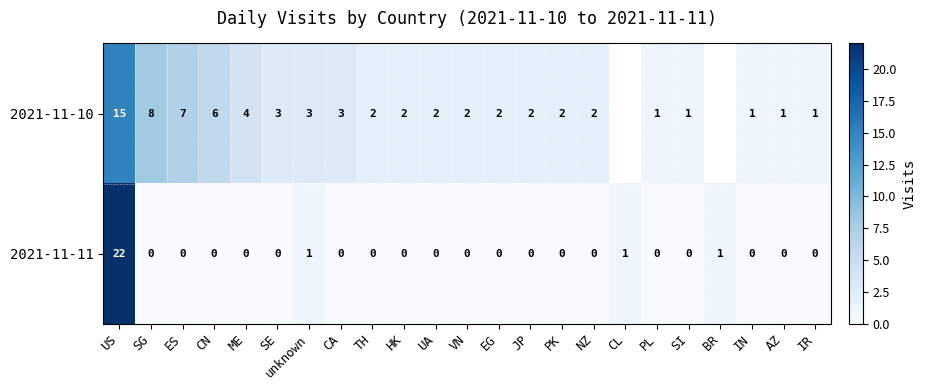

How many categories are shown in the chart?

23